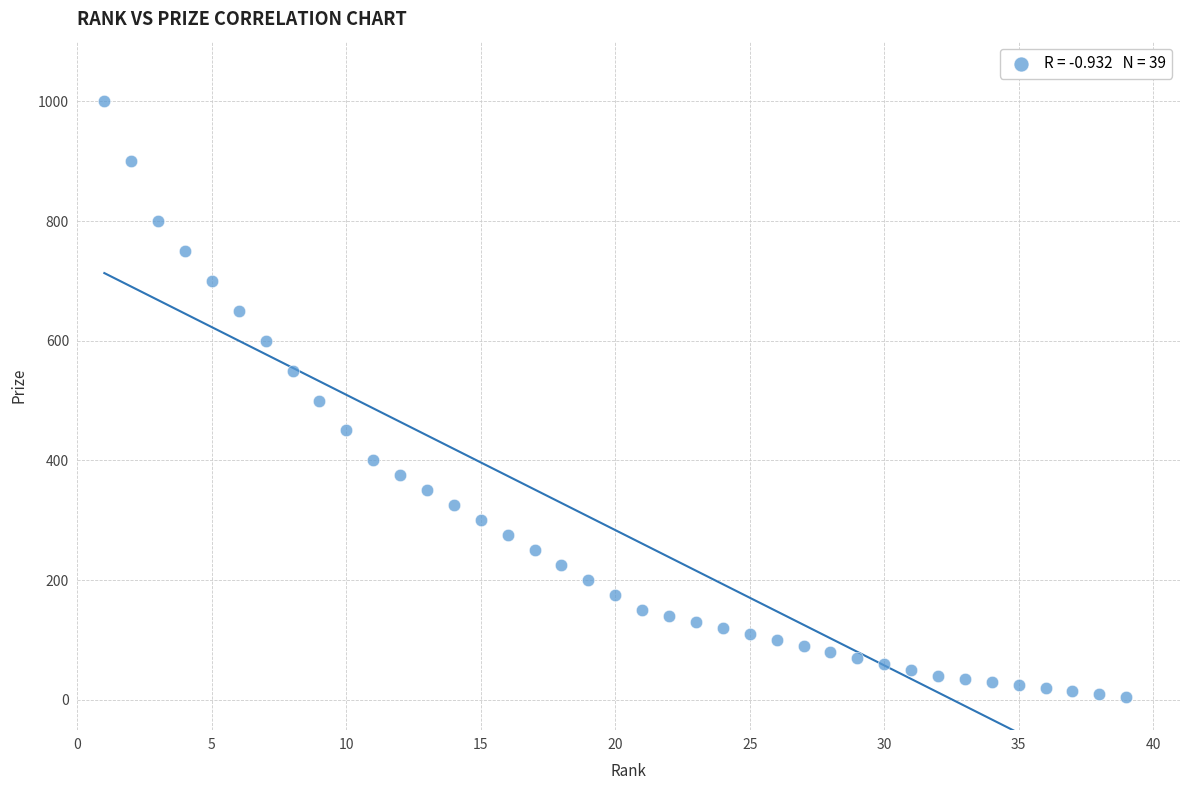

What is the range of Y values (max minus min)?

995